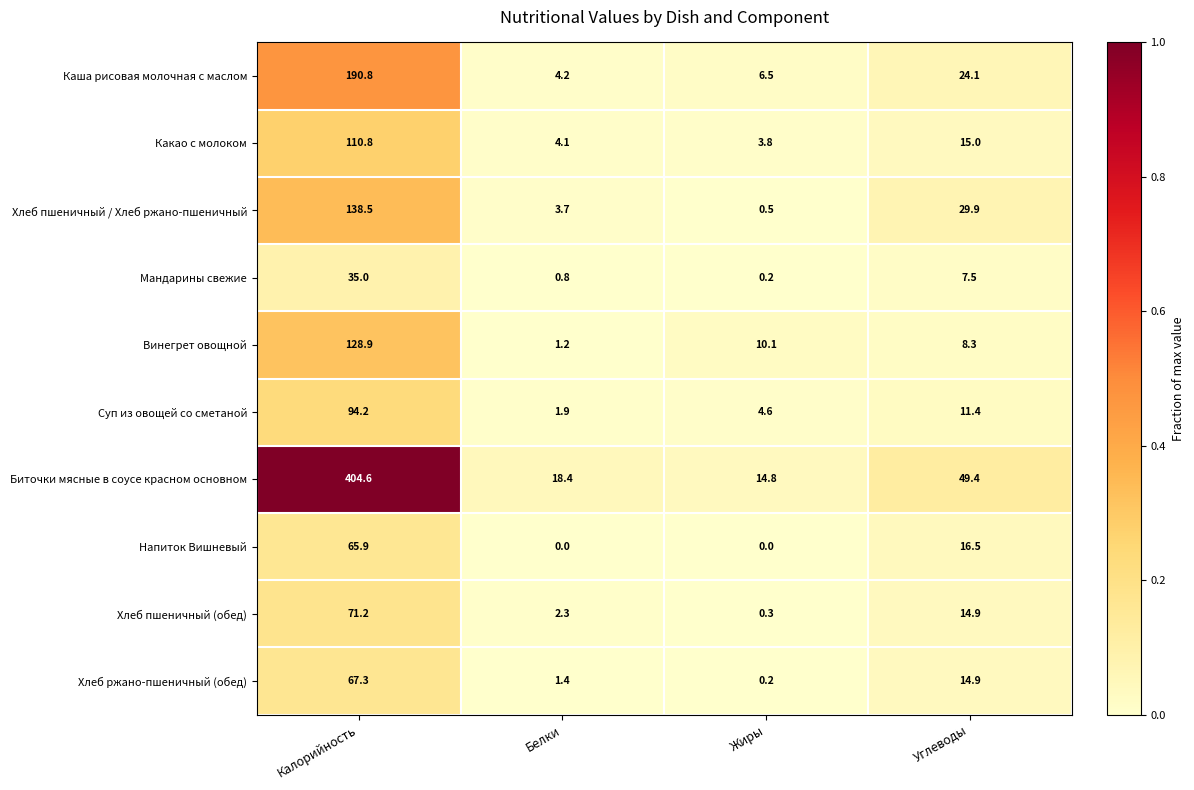

What is the sum of the Напиток Вишневый values at Белки and Калорийность?

65.9